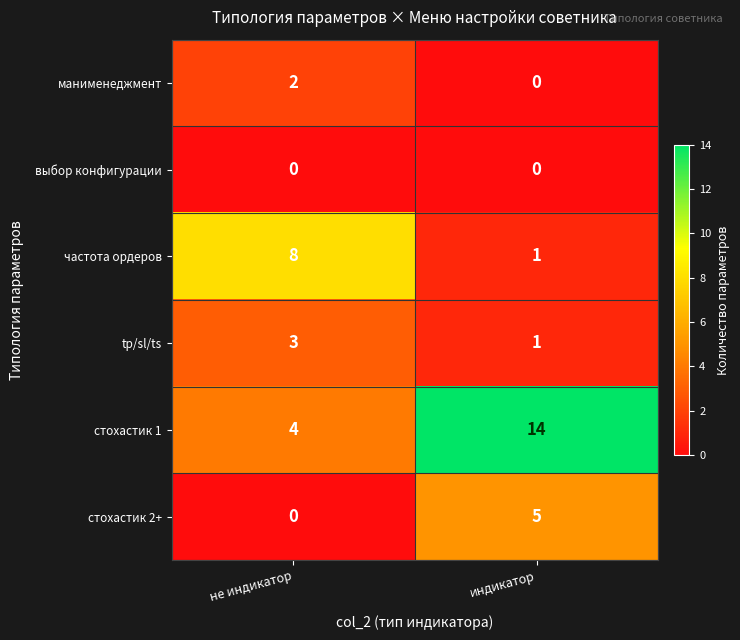

Which category has the highest value across all series?

индикатор